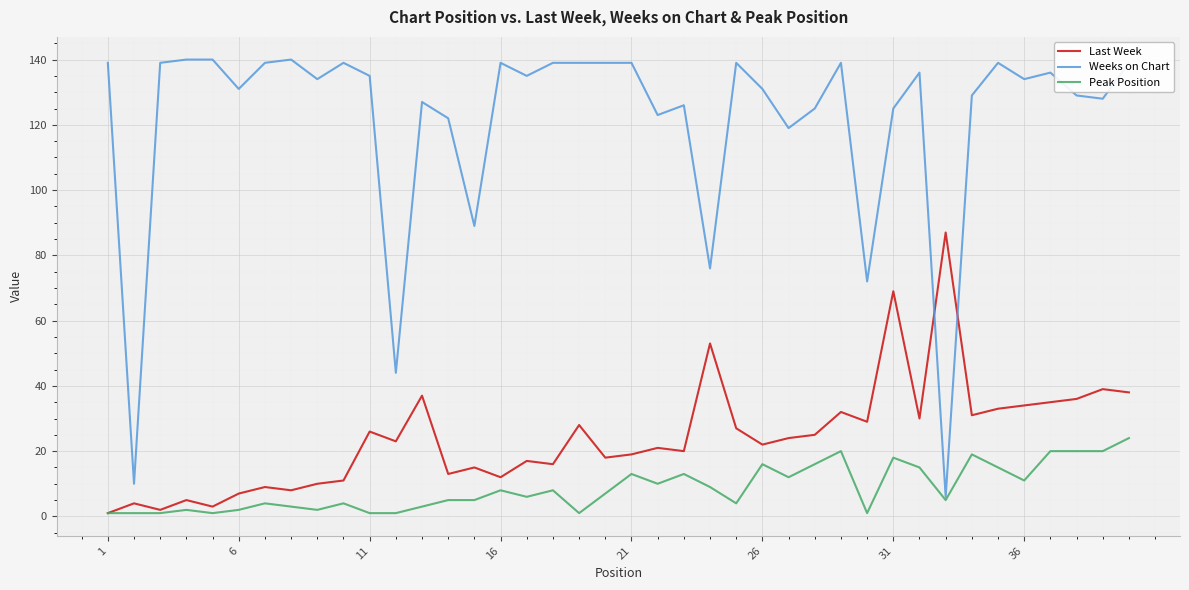

What is the maximum value shown in the chart?

140